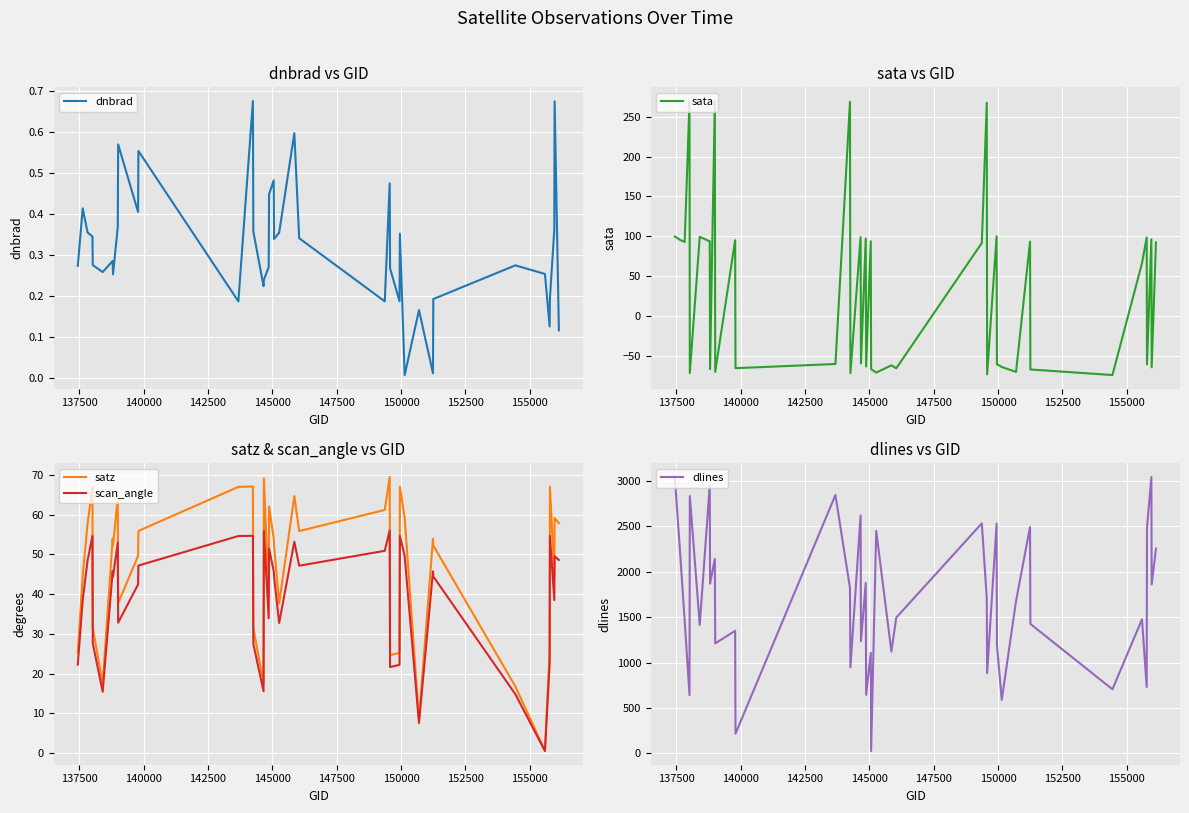

What is the greatest value displayed?

3044.0